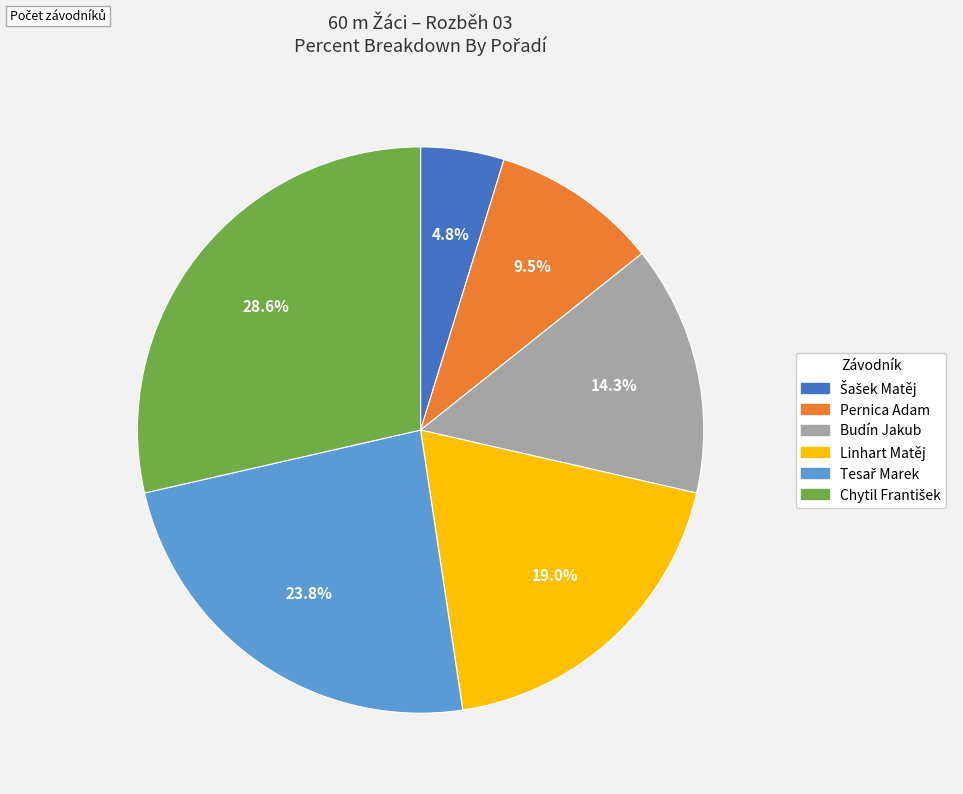

Is the sum of Linhart Matěj and Budín Jakub greater than half?

No